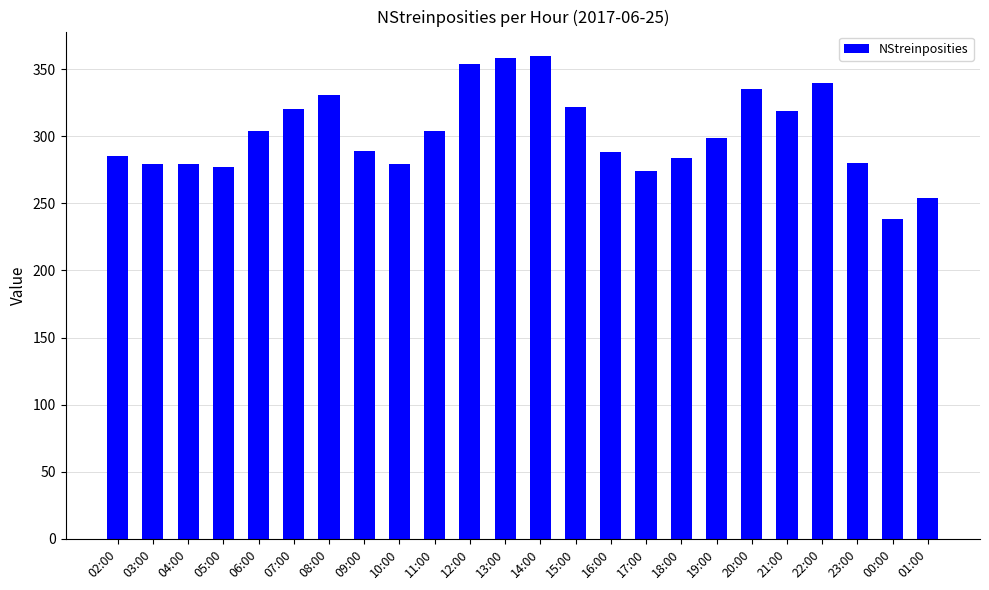

What is the difference between the second highest and second lowest values?

104